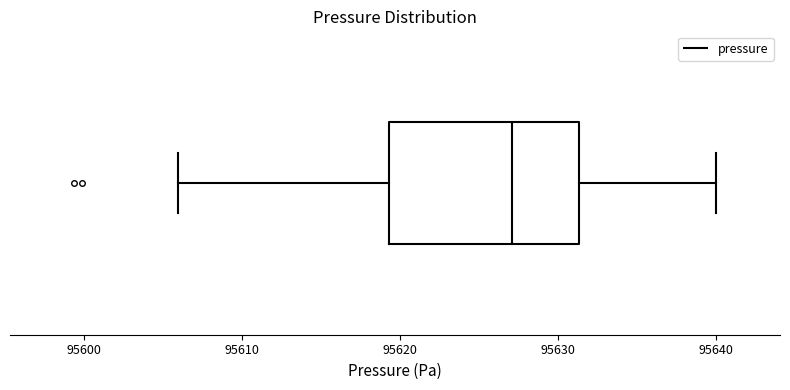

Transcribe this box plot: give where the median line is, the range the box spans, and where the two whiskers end, as read against the x-axis. The values are not printed on the chart, so give them approximately, as read against the axis.

median 95627, box 95619 to 95631, whiskers 95606 to 95640